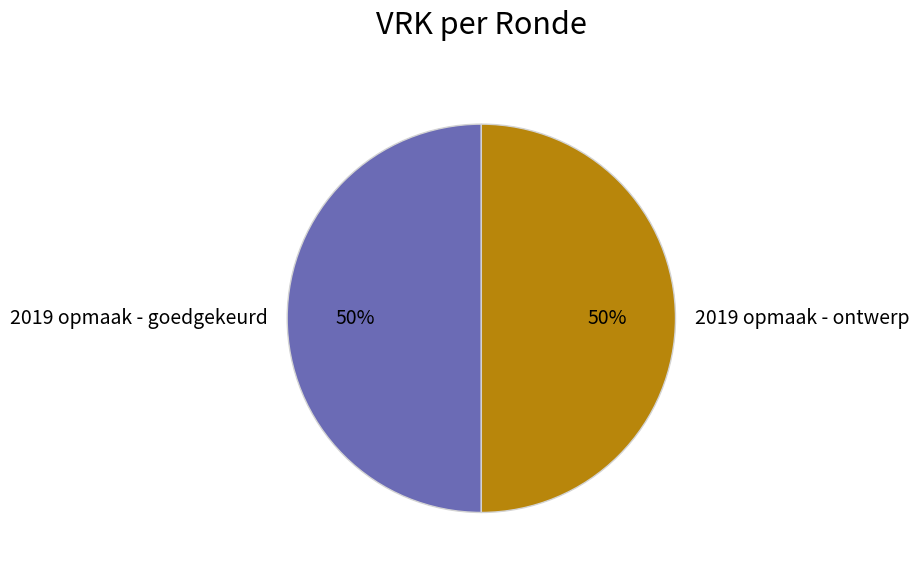

To the nearest percent, what is the average slice percentage?

50%